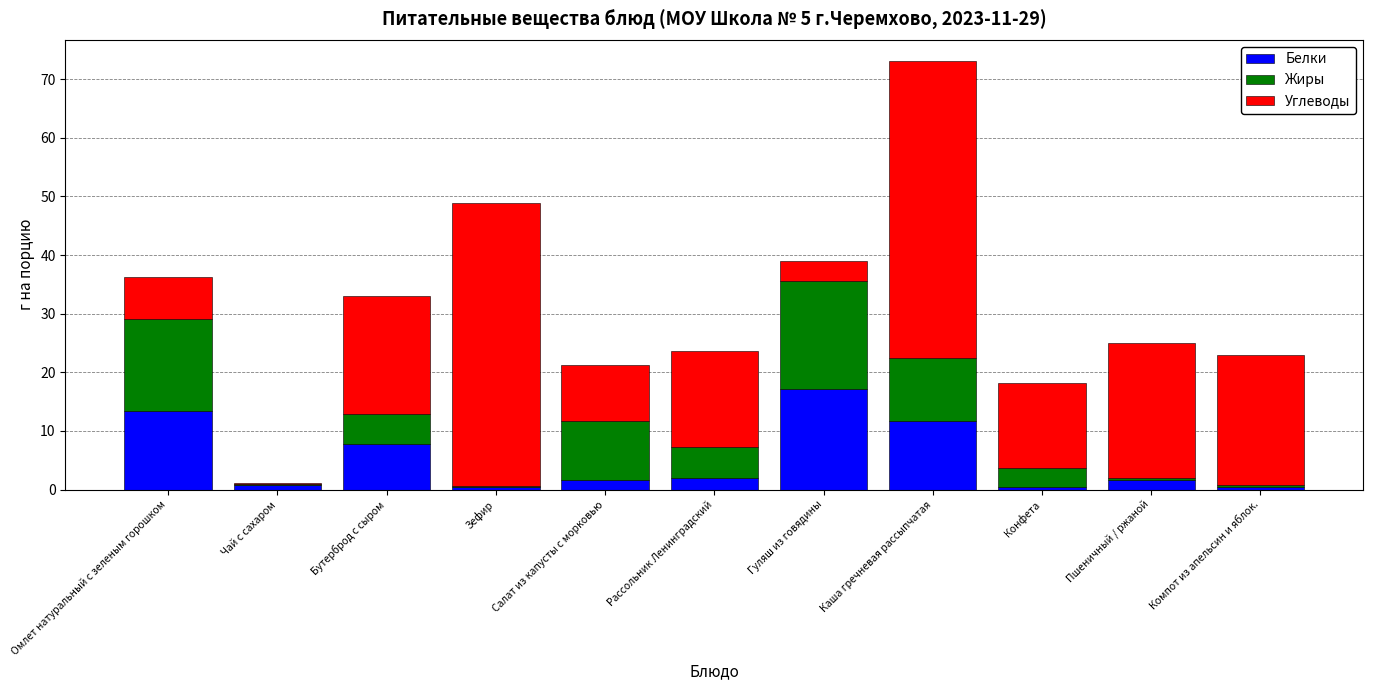

What is the sum of all Белки values?

57.3